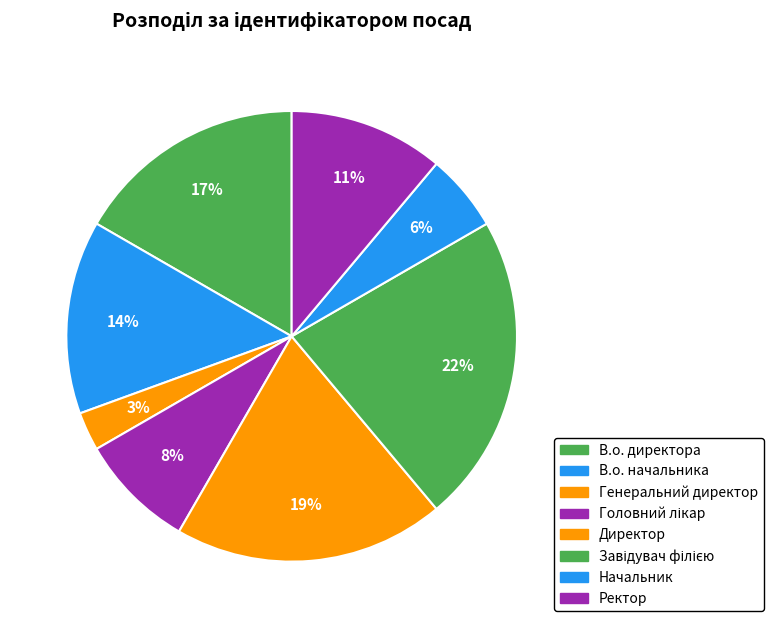

Which slice is the smallest?

Генеральний директор